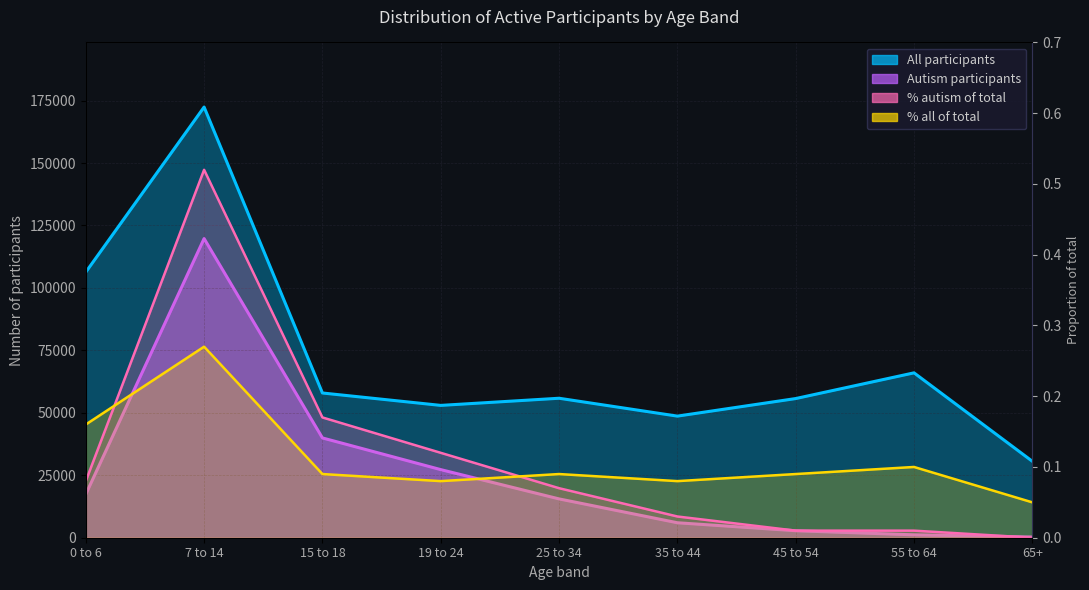

Which series ends up on top after the final intersection of % autism of total and % all of total?

% all of total